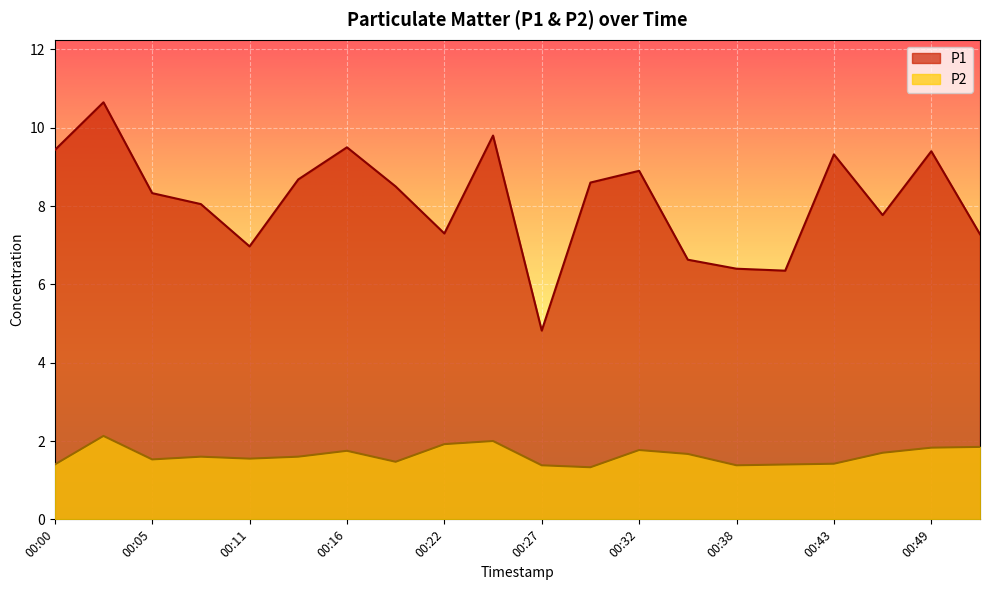

Which series has the largest total across all categories?

P1